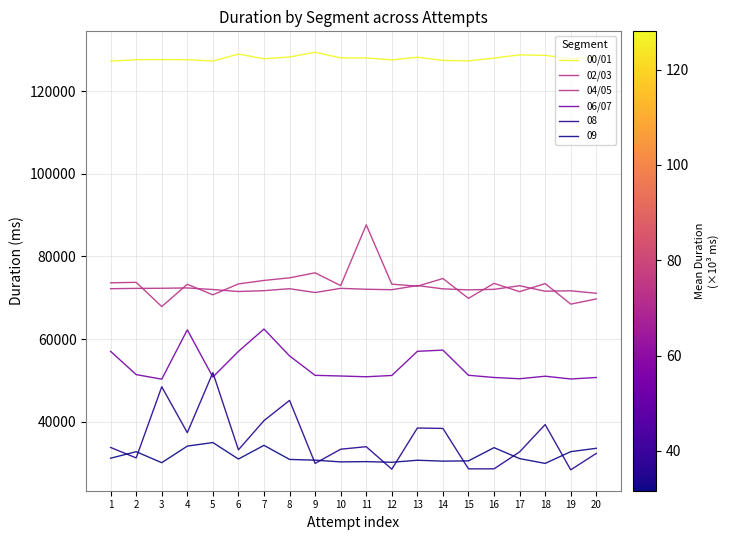

At which label does 04/05 reach its peak?

11